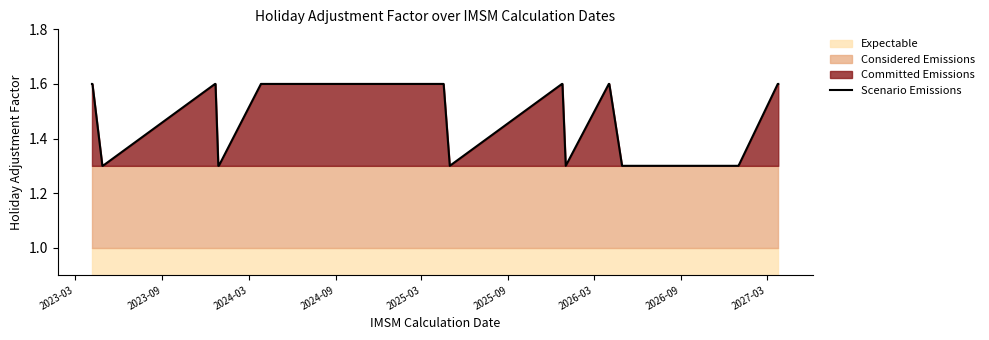

True or false: the data shows 2.3 at 24.

False